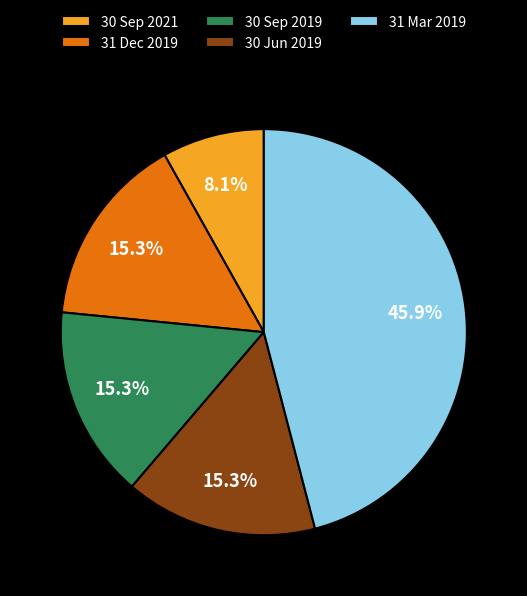

Approximately how many times larger is the value at 31 Dec 2019 compared to 30 Jun 2019?

1.0